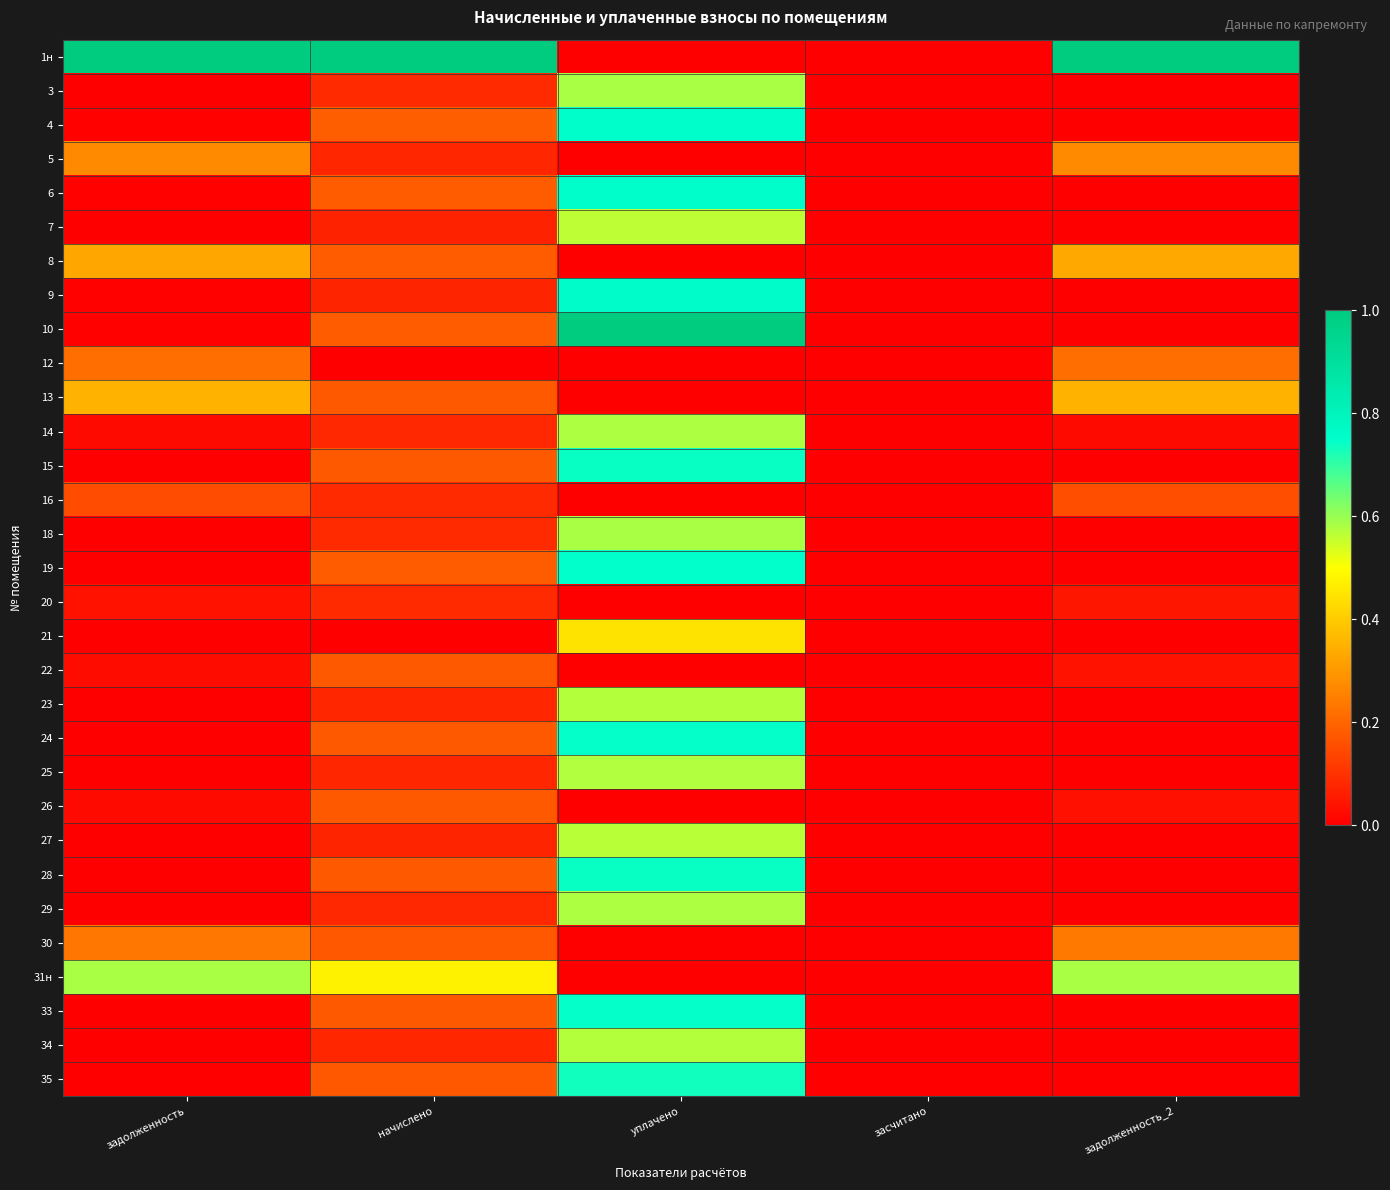

Count the number of categories in the chart.

5